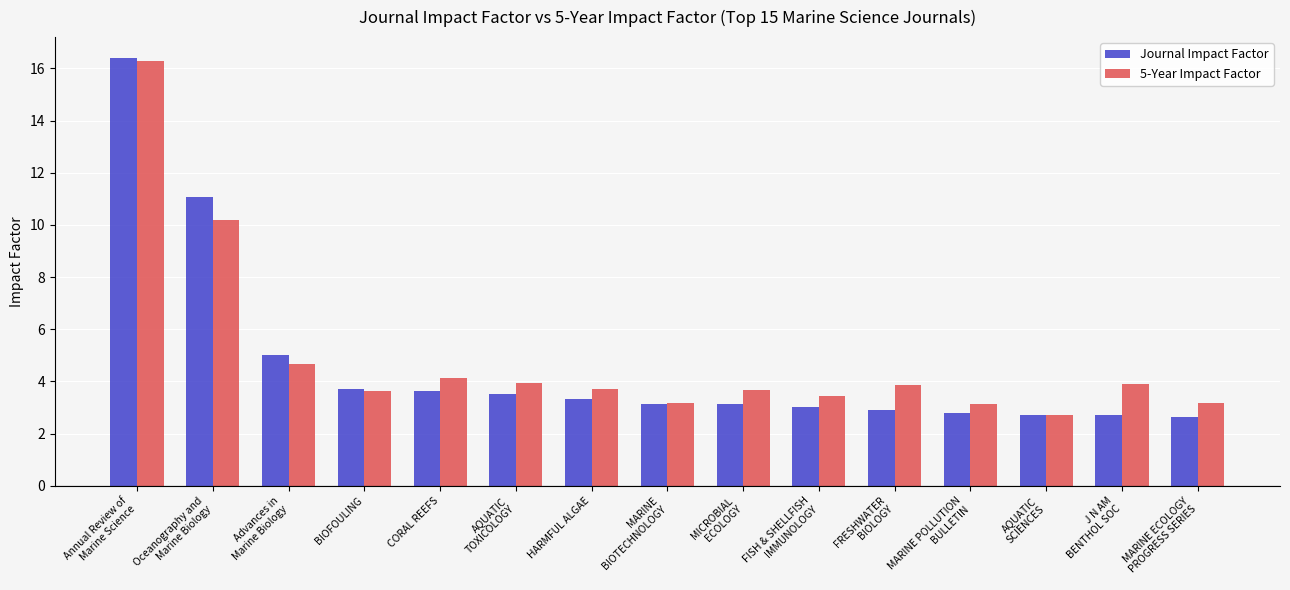

What is the difference between the maximum and minimum values in the 5-Year Impact Factor series?

13.6